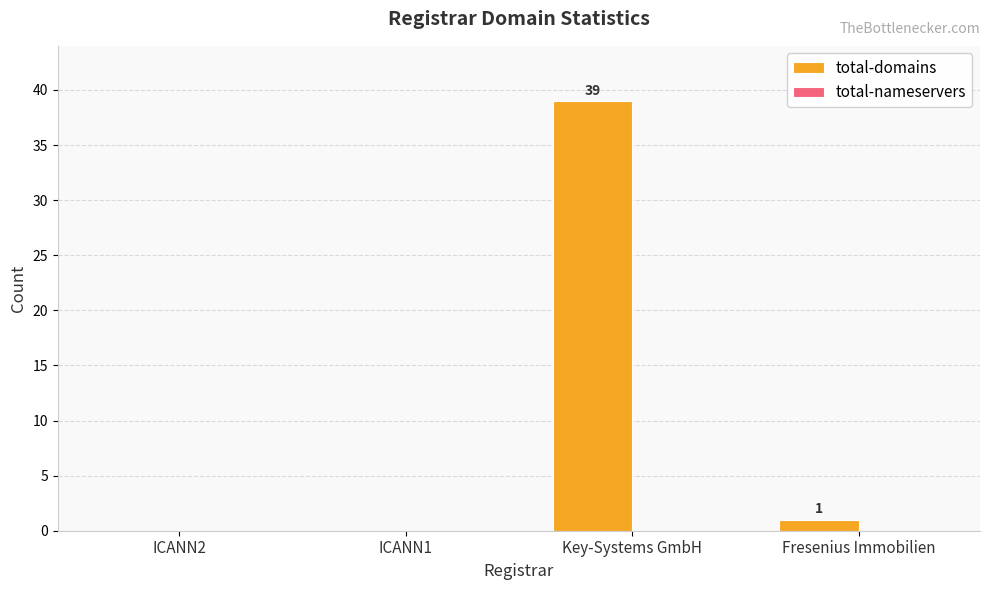

What is the sum of all values?

40